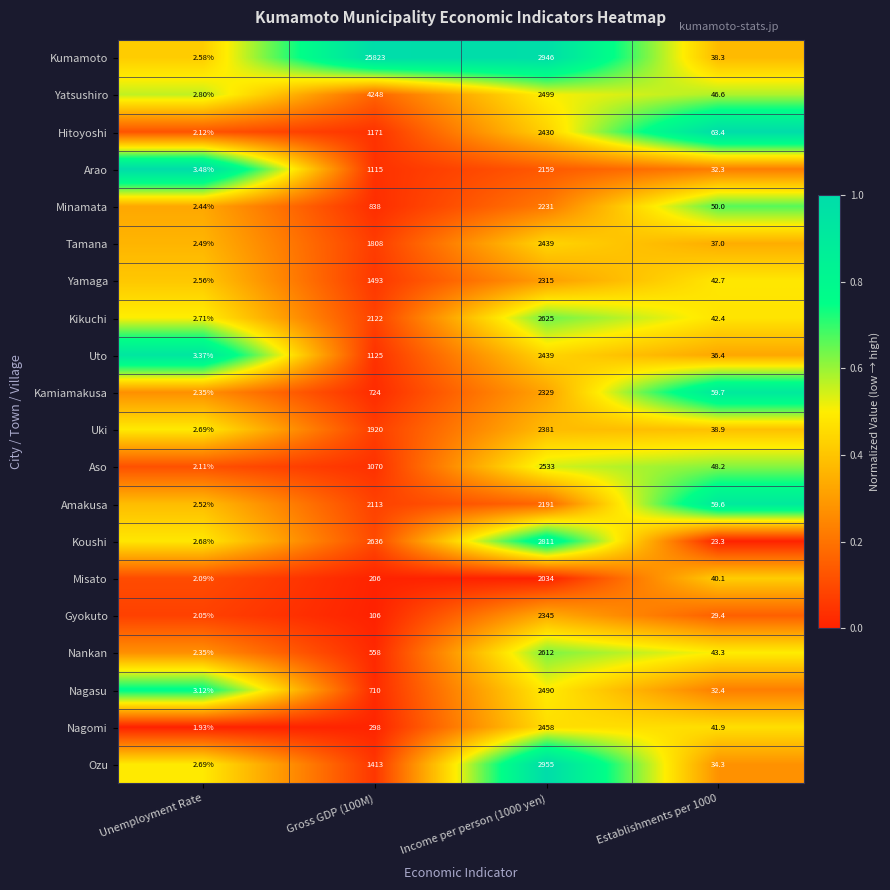

What is the difference between the highest and lowest values at Income per person (1000 yen)?

921.0